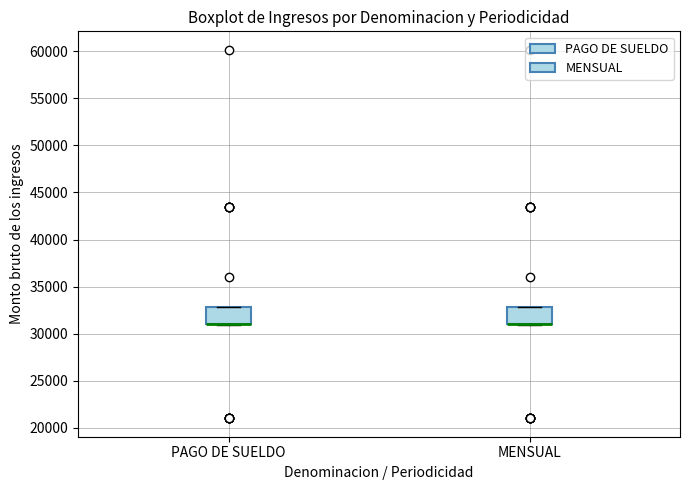

Reading left to right, read every box against the y-axis: the position of its median line, the range the box covers, and the ends of its whiskers. The values are not printed on the chart, so give them approximately, as read against the axis.

PAGO DE SUELDO: median 31000 (drawn on the box's lower edge), box 31000 to 33000, whiskers 31000 to 33000
MENSUAL: median 31000 (drawn on the box's lower edge), box 31000 to 33000, whiskers 31000 to 33000